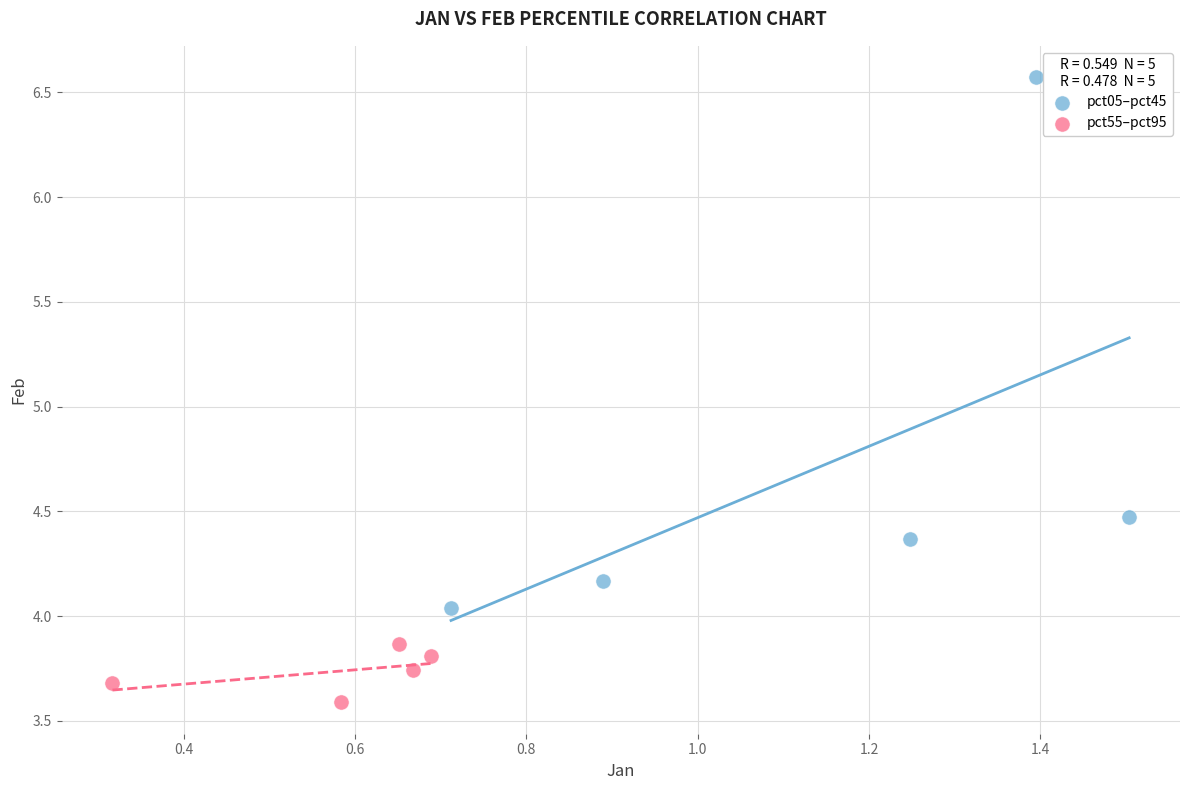

Which series reaches the maximum Y coordinate?

pct05–pct45